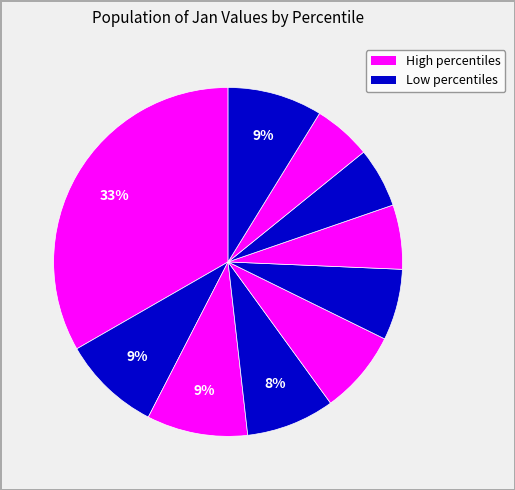

How many segments does this pie chart have?

10